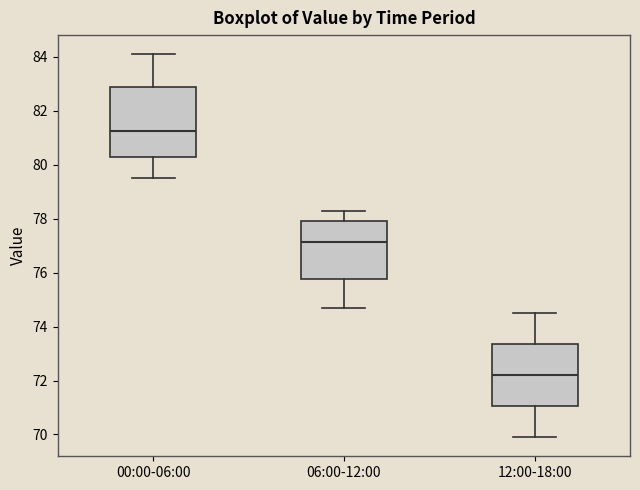

Where does the median line of the box for 00:00-06:00 sit on the y-axis? The values are not printed on the chart, so give them approximately, as read against the axis.

81.2